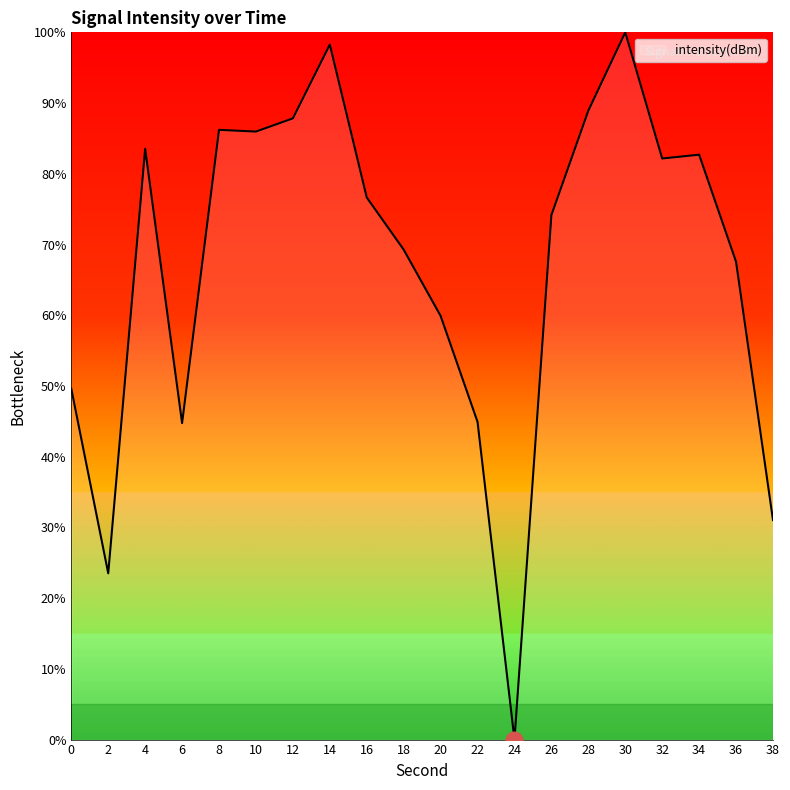

How many values are above zero?

19